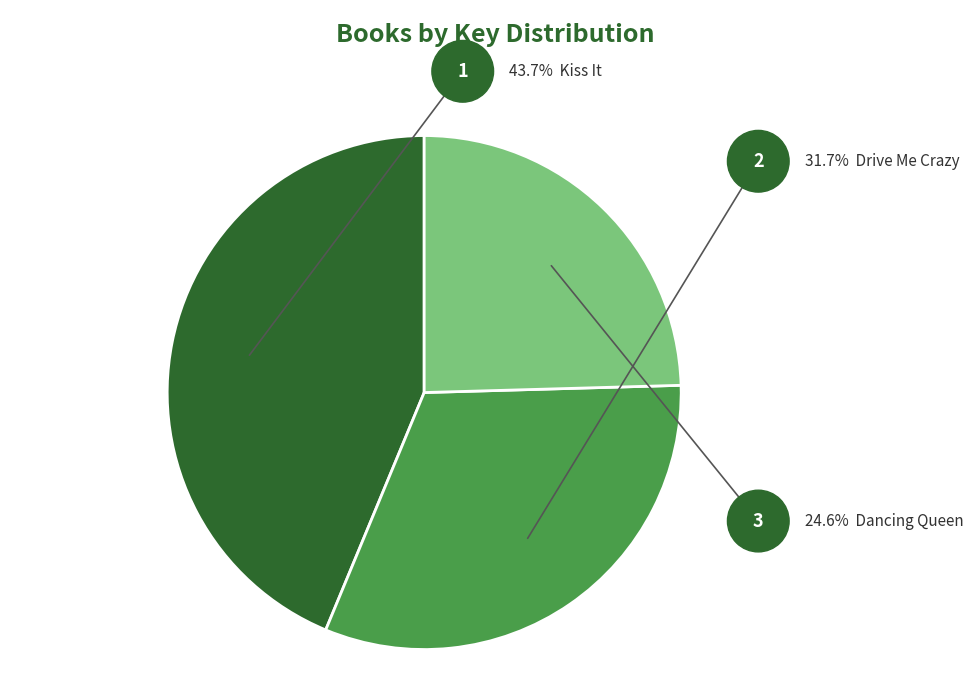

To the nearest percent, what percentage of the pie is Drive Me Crazy?

32%